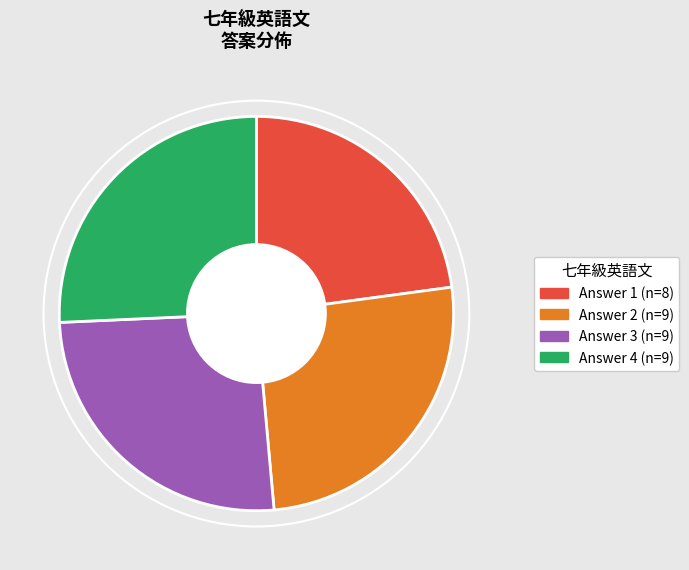

Is there a majority slice in this chart?

No